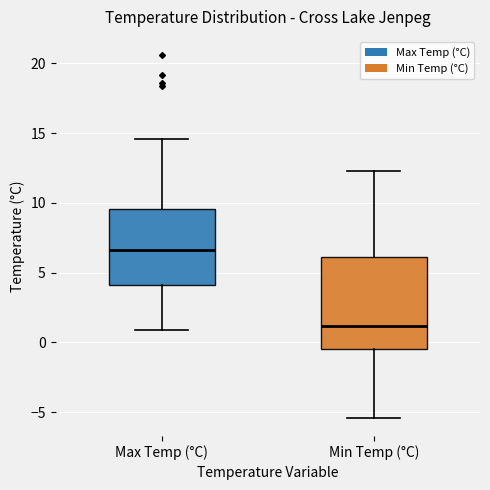

Where does the upper whisker of the box for Max Temp (°C) end on the y-axis? The values are not printed on the chart, so give them approximately, as read against the axis.

14.5